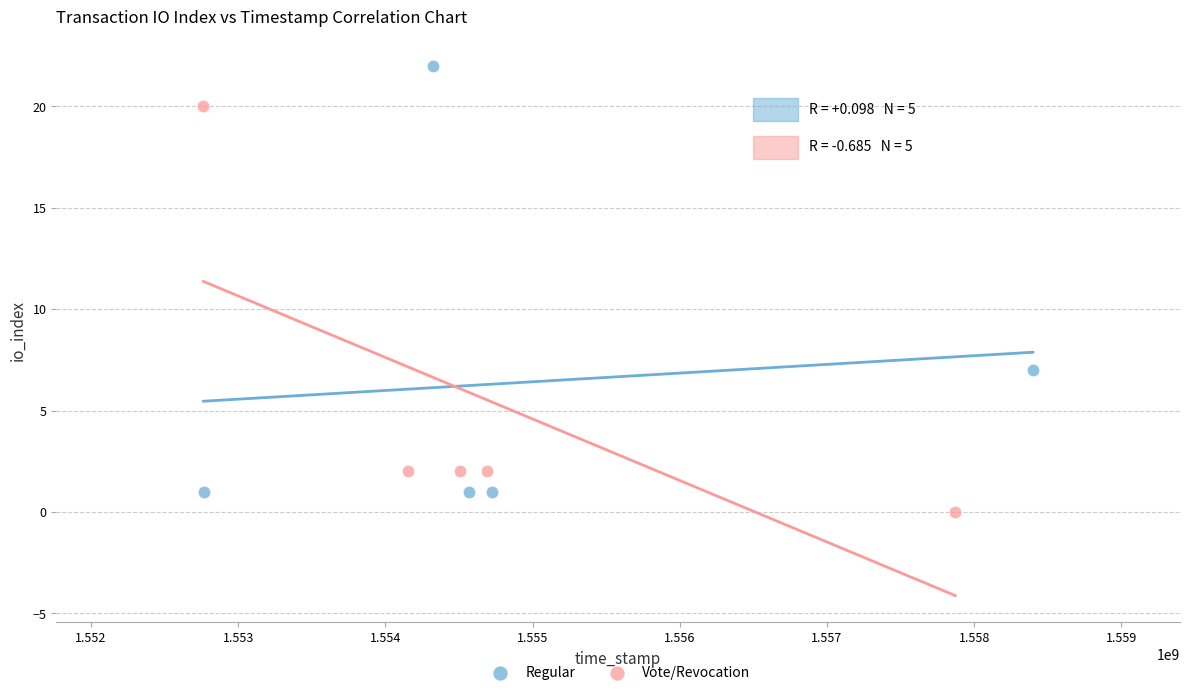

Which series reaches the maximum Y coordinate?

Regular